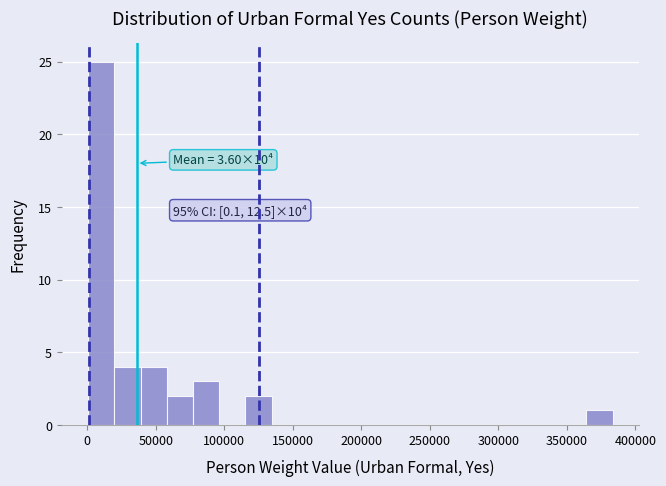

Around what value on the x-axis is the tallest bar? Give the approximate position of its centre, as read against the axis.

10000